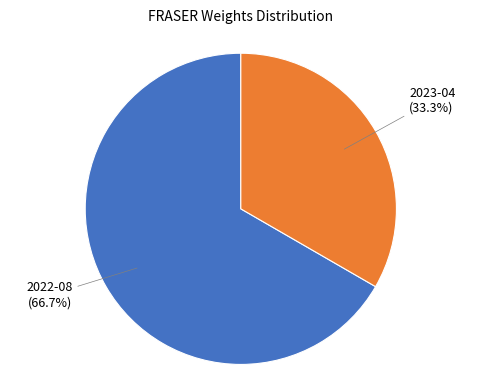

Count the number of slices in the pie.

2